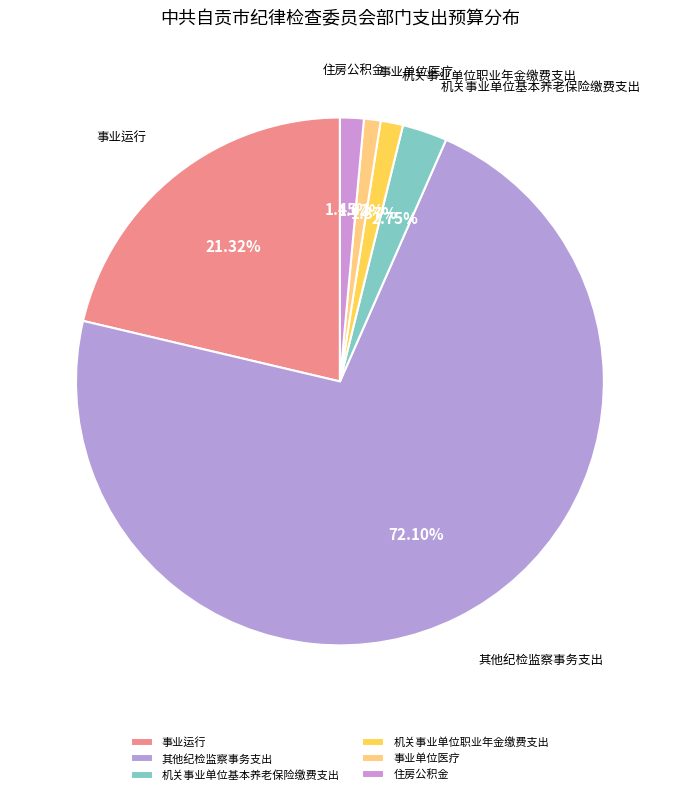

Is there any slice that represents more than half of the pie?

Yes